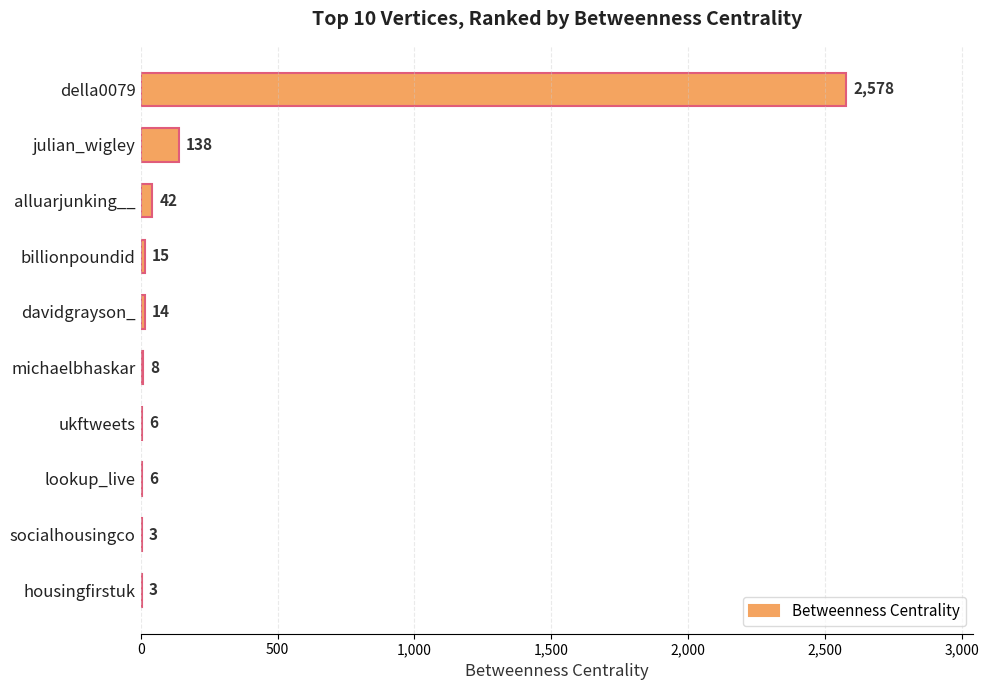

At which label is the value closest to 1290?

julian_wigley